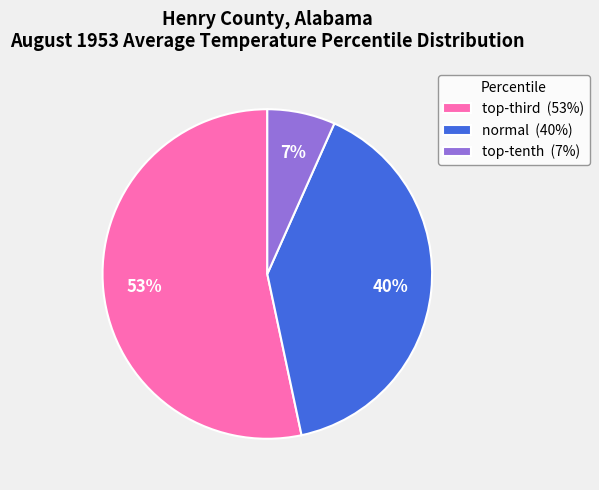

Is there any slice that represents more than half of the pie?

Yes